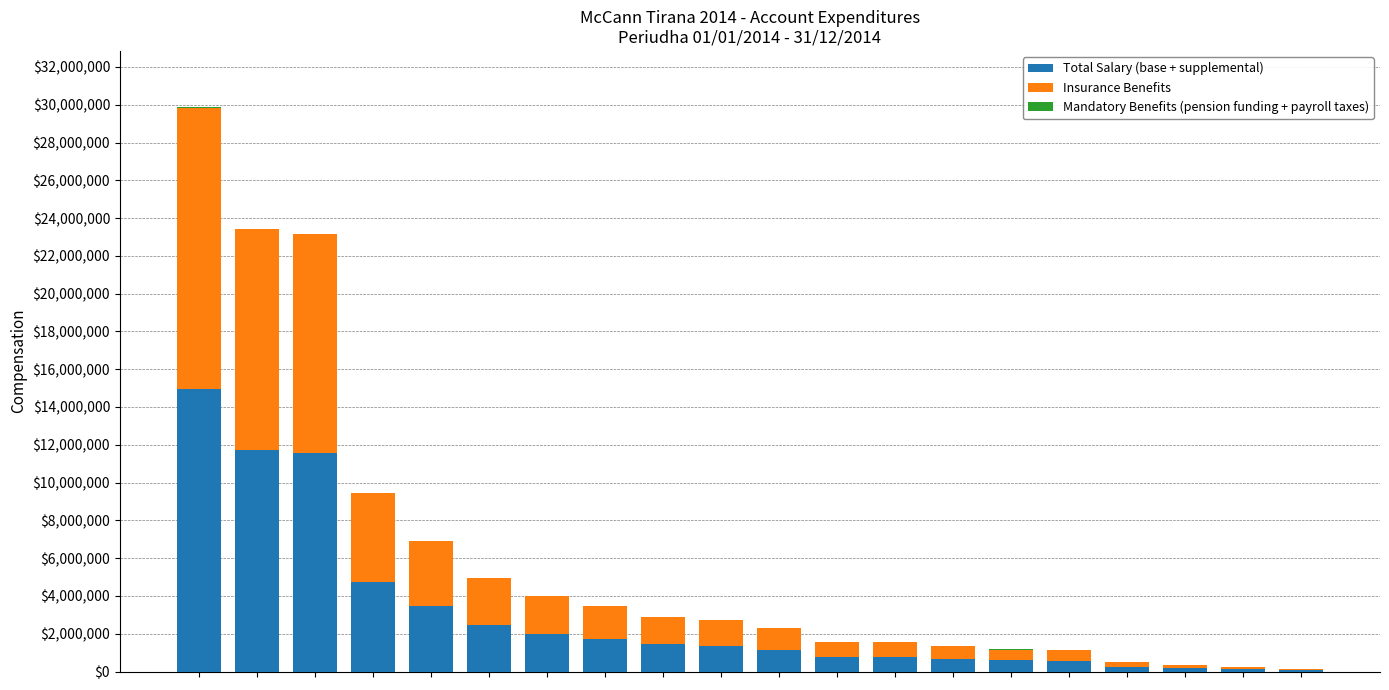

What is the maximum value for Total Salary (base + supplemental)?

14931158.8